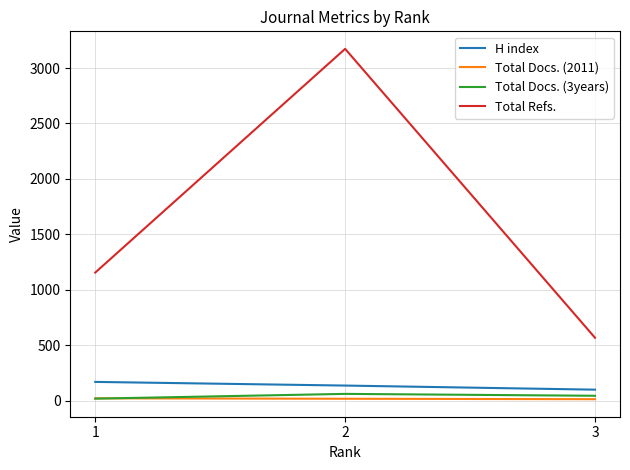

What is the maximum value for H index?

170